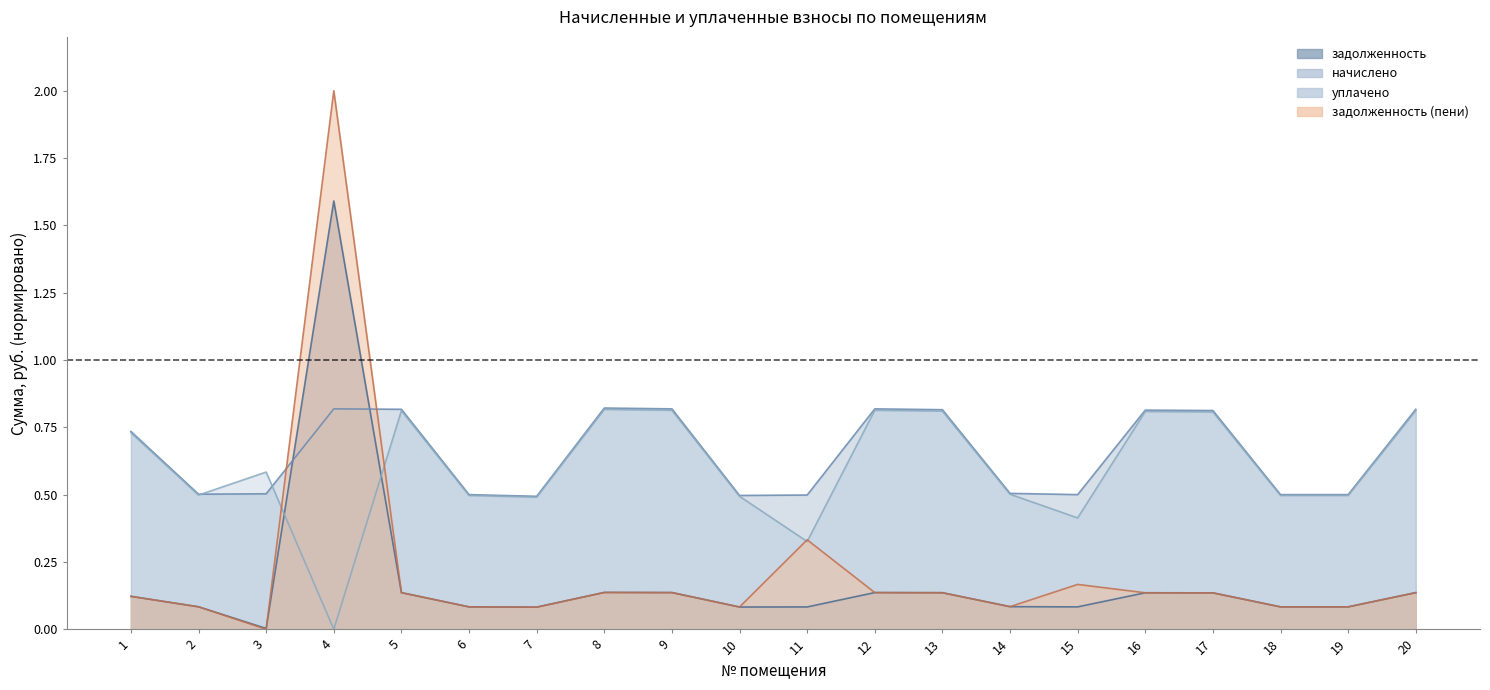

Reading right to left, list all the values displayed in this chart.

задолженность: 20=0.1	19=0.1	18=0.1	17=0.1	16=0.1	15=0.1	14=0.1	13=0.1	12=0.1	11=0.1	10=0.1	9=0.1	8=0.1	7=0.1	6=0.1	5=0.1	4=1.6	3=0.0	2=0.1	1=0.1
начислено: 20=0.8	19=0.5	18=0.5	17=0.8	16=0.8	15=0.5	14=0.5	13=0.8	12=0.8	11=0.5	10=0.5	9=0.8	8=0.8	7=0.5	6=0.5	5=0.8	4=0.8	3=0.5	2=0.5	1=0.7
уплачено: 20=0.8	19=0.5	18=0.5	17=0.8	16=0.8	15=0.4	14=0.5	13=0.8	12=0.8	11=0.3	10=0.5	9=0.8	8=0.8	7=0.5	6=0.5	5=0.8	4=0.0	3=0.6	2=0.5	1=0.7
задолженность (пени): 20=0.1	19=0.1	18=0.1	17=0.1	16=0.1	15=0.2	14=0.1	13=0.1	12=0.1	11=0.3	10=0.1	9=0.1	8=0.1	7=0.1	6=0.1	5=0.1	4=2.0	3=0.0	2=0.1	1=0.1